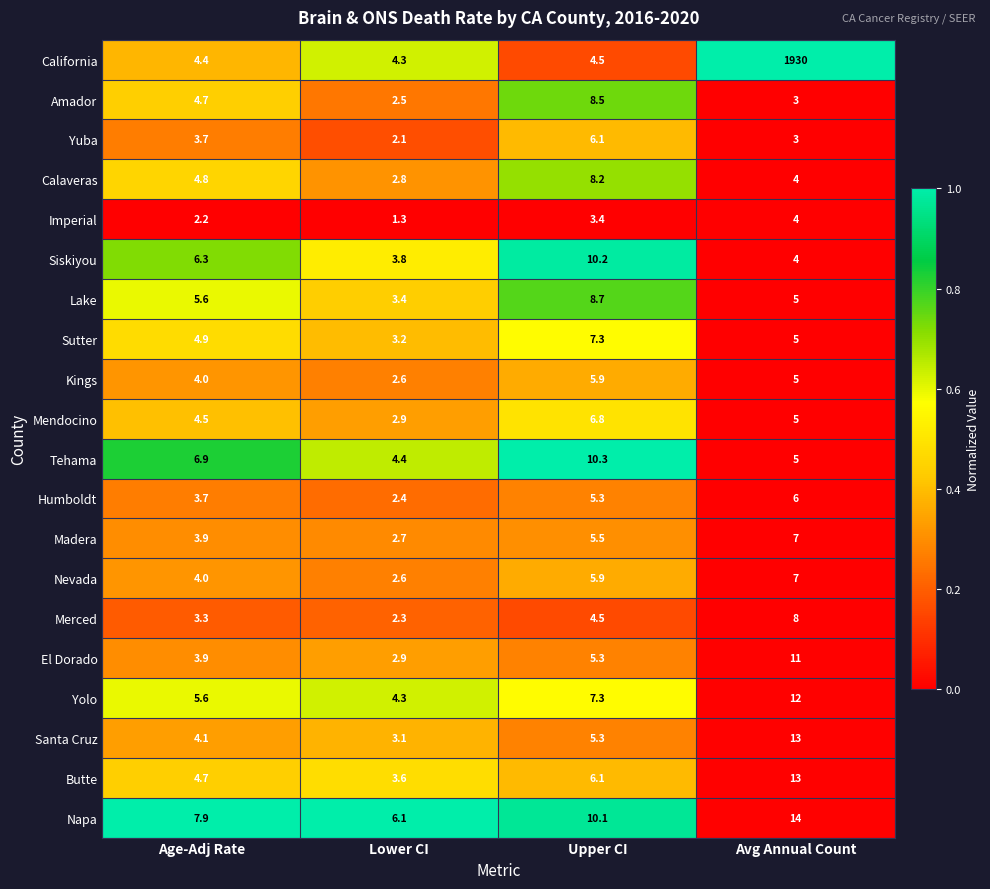

Which series has the widest spread of values?

California